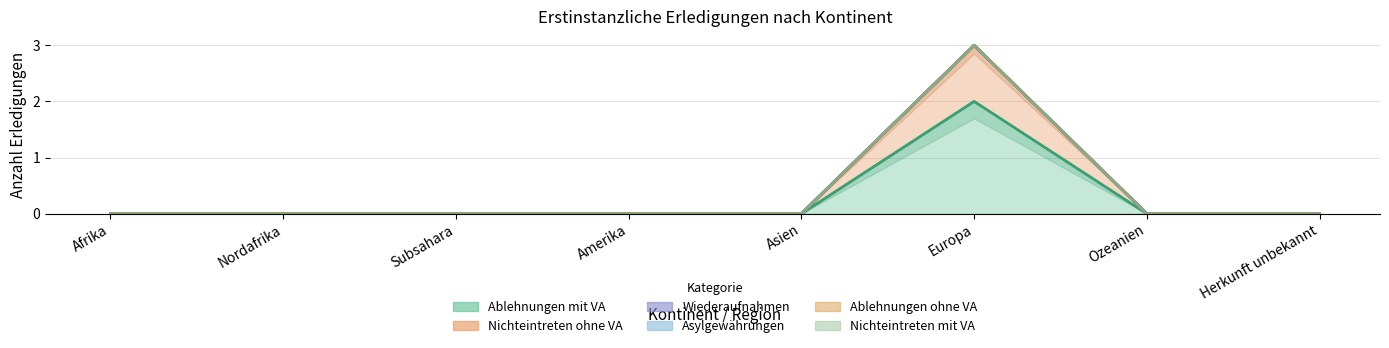

List the labels in order of Asylgewährungen value, smallest first.

Afrika, Nordafrika, Subsahara, Amerika, Asien, Europa, Ozeanien, Herkunft unbekannt